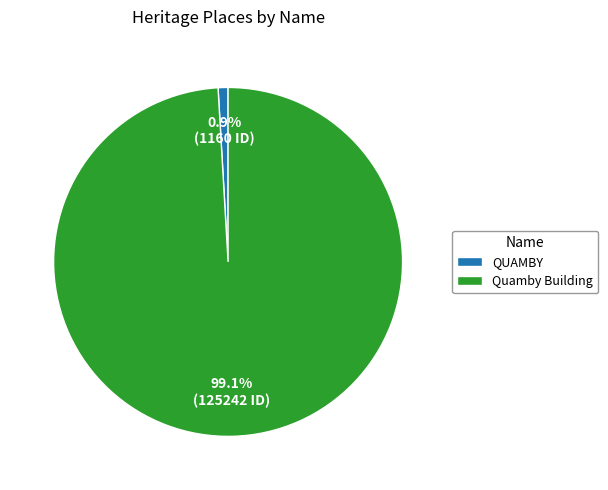

What is the majority slice?

Quamby Building